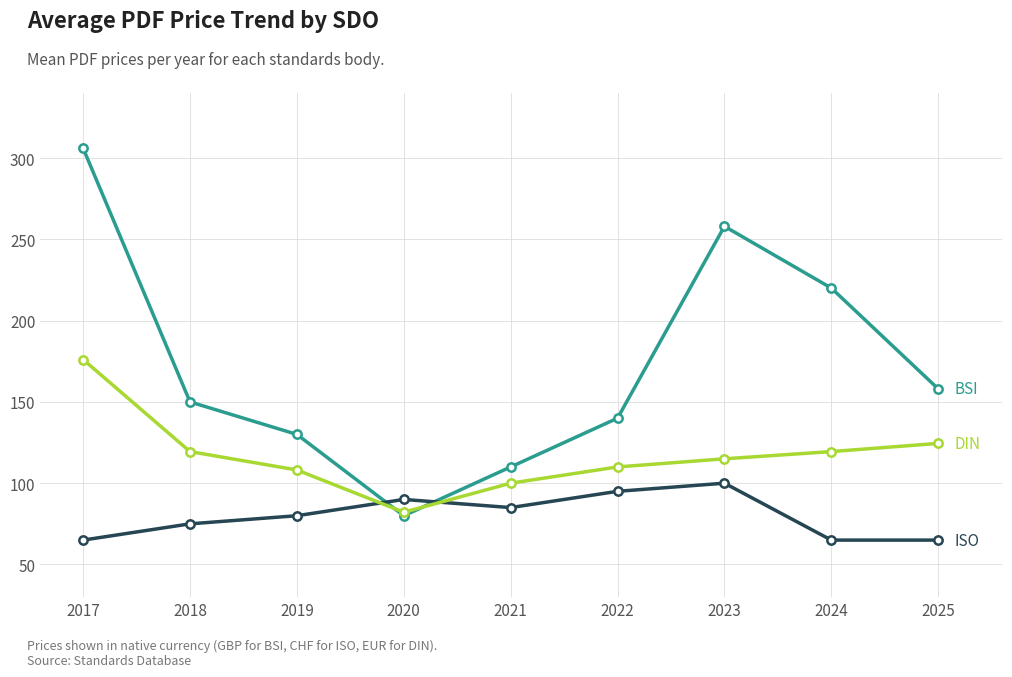

Reading left to right, extract all data points from this chart.

BSI: 2017=306.0	2018=150.0	2019=130.0	2020=80.0	2021=110.0	2022=140.0	2023=258.0	2024=220.0	2025=158.0
ISO: 2017=65.0	2018=75.0	2019=80.0	2020=90.0	2021=85.0	2022=95.0	2023=100.0	2024=65.0	2025=65.0
DIN: 2017=176.1	2018=119.4	2019=108.1	2020=82.2	2021=100.0	2022=110.0	2023=115.0	2024=119.4	2025=124.5